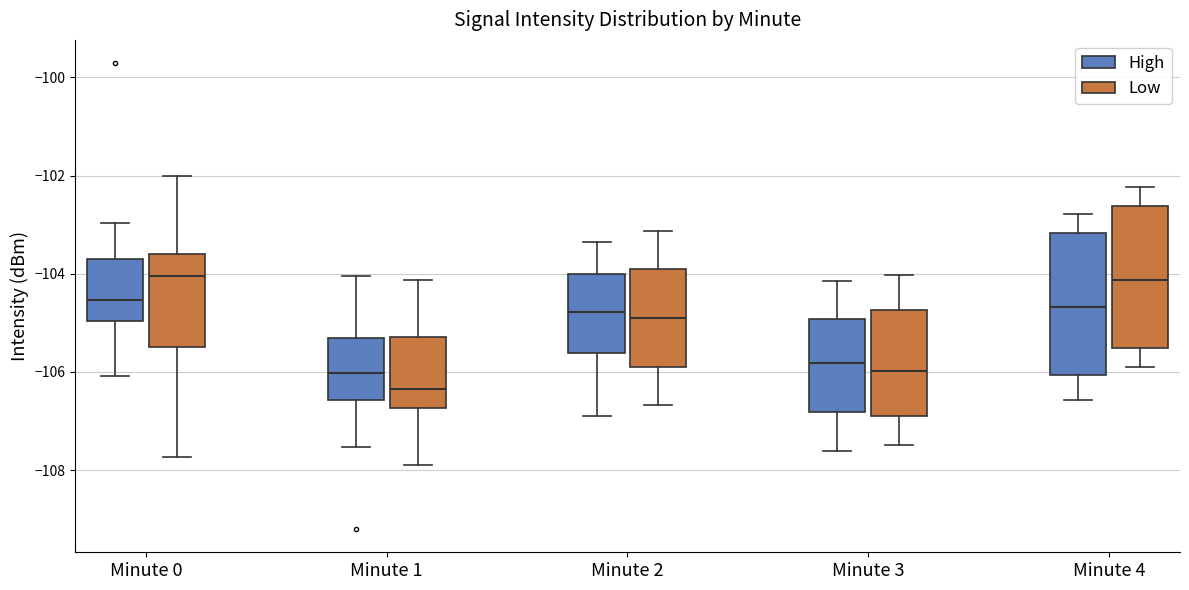

Reading left to right, transcribe this box plot: for each box, give where its median line is, the range the box spans, and where its two whiskers end, as read against the y-axis. The values are not printed on the chart, so give them approximately, as read against the axis.

Minute 0 (High): median -104.6, box -105.0 to -103.6, whiskers -106.0 to -103.0
Minute 0 (Low): median -104.0, box -105.4 to -103.6, whiskers -107.8 to -102.0
Minute 1 (High): median -106.0, box -106.6 to -105.4, whiskers -107.6 to -104.0
Minute 1 (Low): median -106.4, box -106.8 to -105.2, whiskers -107.8 to -104.2
Minute 2 (High): median -104.8, box -105.6 to -104.0, whiskers -107.0 to -103.4
Minute 2 (Low): median -105.0, box -106.0 to -104.0, whiskers -106.6 to -103.2
Minute 3 (High): median -105.8, box -106.8 to -105.0, whiskers -107.6 to -104.2
Minute 3 (Low): median -106.0, box -106.8 to -104.8, whiskers -107.4 to -104.0
Minute 4 (High): median -104.6, box -106.0 to -103.2, whiskers -106.6 to -102.8
Minute 4 (Low): median -104.2, box -105.6 to -102.6, whiskers -106.0 to -102.2